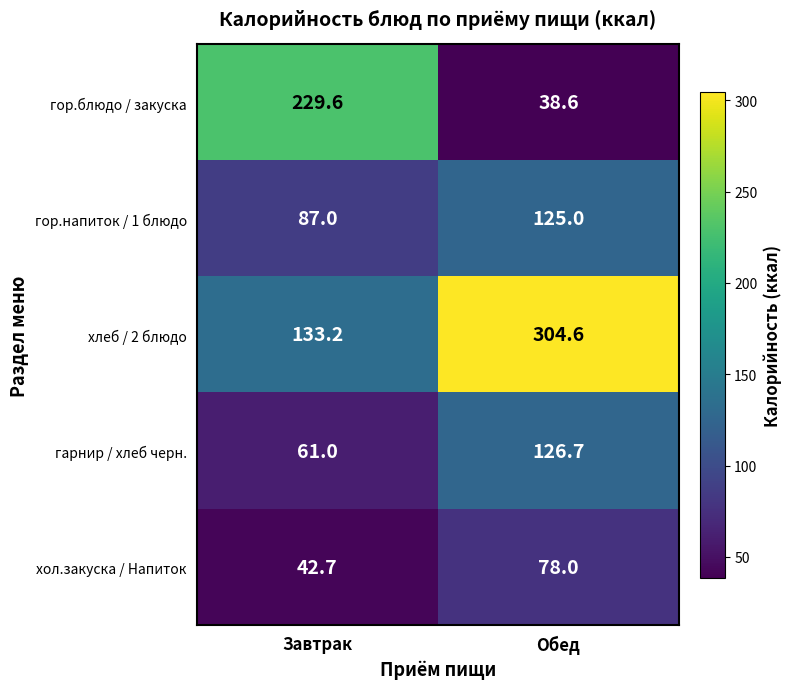

How many data points in гарнир / хлеб черн. are less than 126?

1